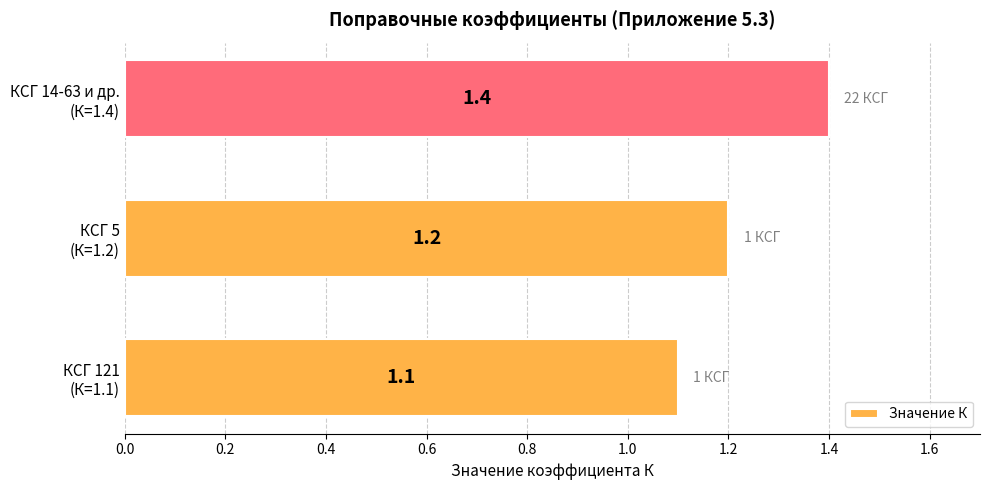

Rank the categories by value from lowest to highest.

КСГ 121
(К=1.1), КСГ 5
(К=1.2), КСГ 14-63 и др.
(К=1.4)